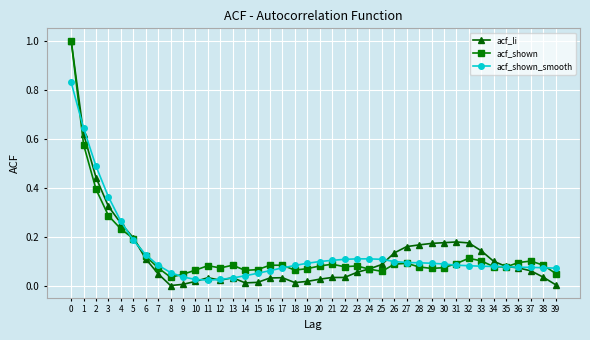

Which series has the largest range (max minus min)?

acf_li